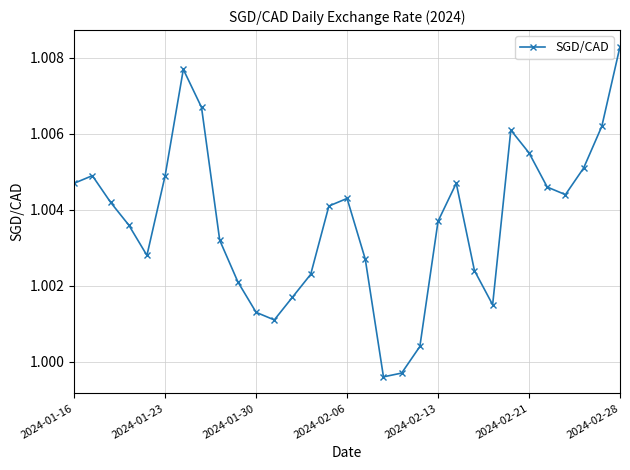

True or false: the data has more than 0 interior local peaks.

True